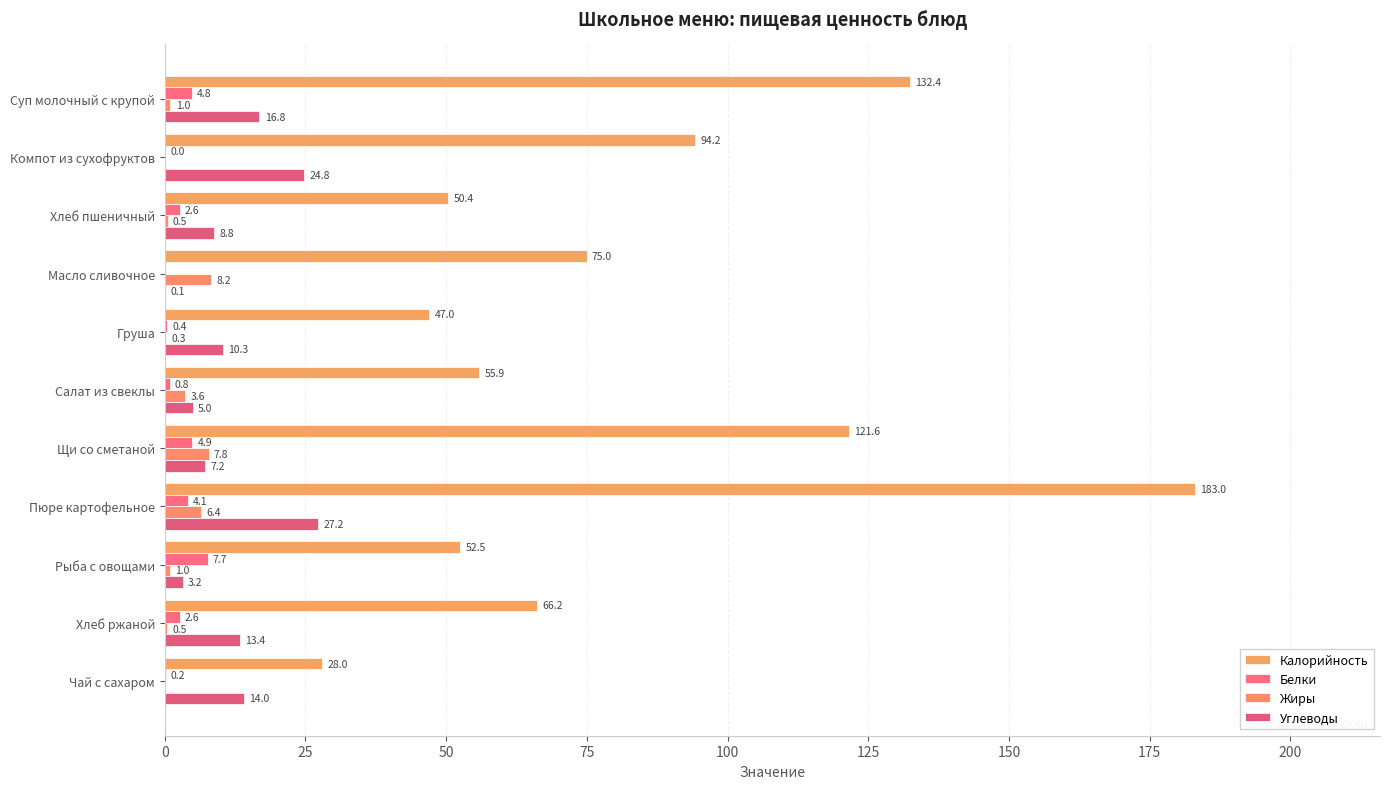

Which series has the widest spread of values?

Калорийность